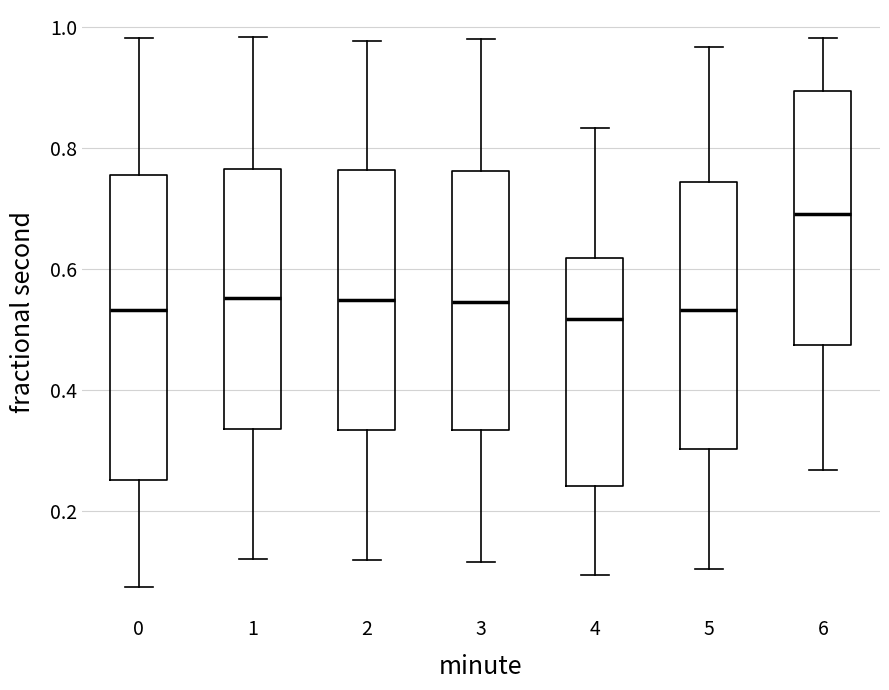

Which box is the tallest, from its lower edge to its upper edge?

0